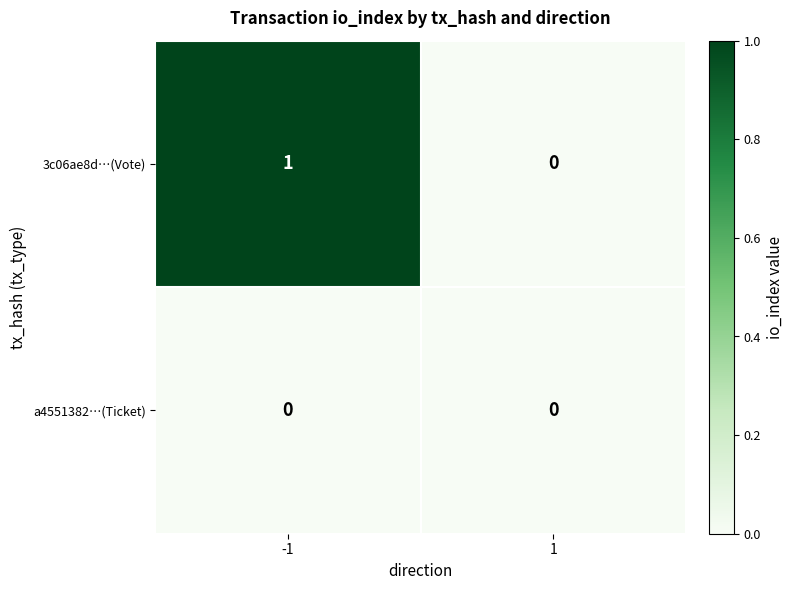

Which label corresponds to the largest value in the chart?

-1